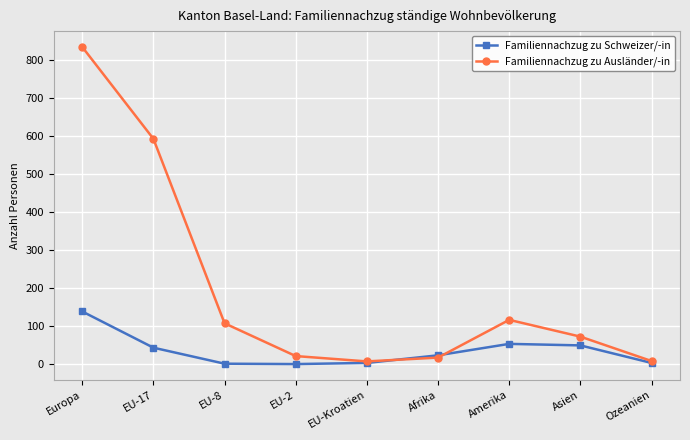

At which category is the sum across all series the highest?

Europa